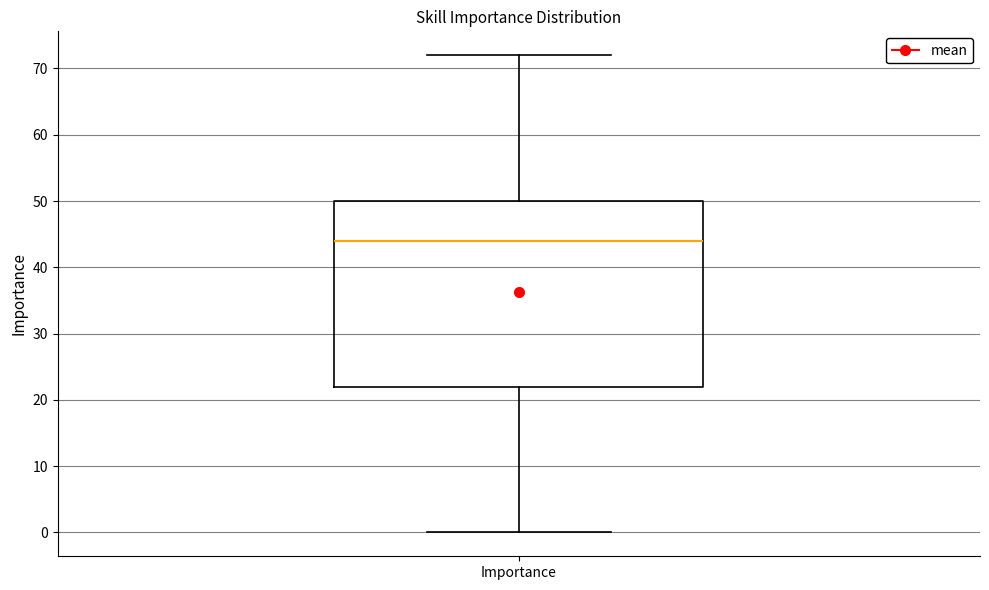

Where is the lower edge of the box for Importance on the y-axis? The values are not printed on the chart, so give them approximately, as read against the axis.

22